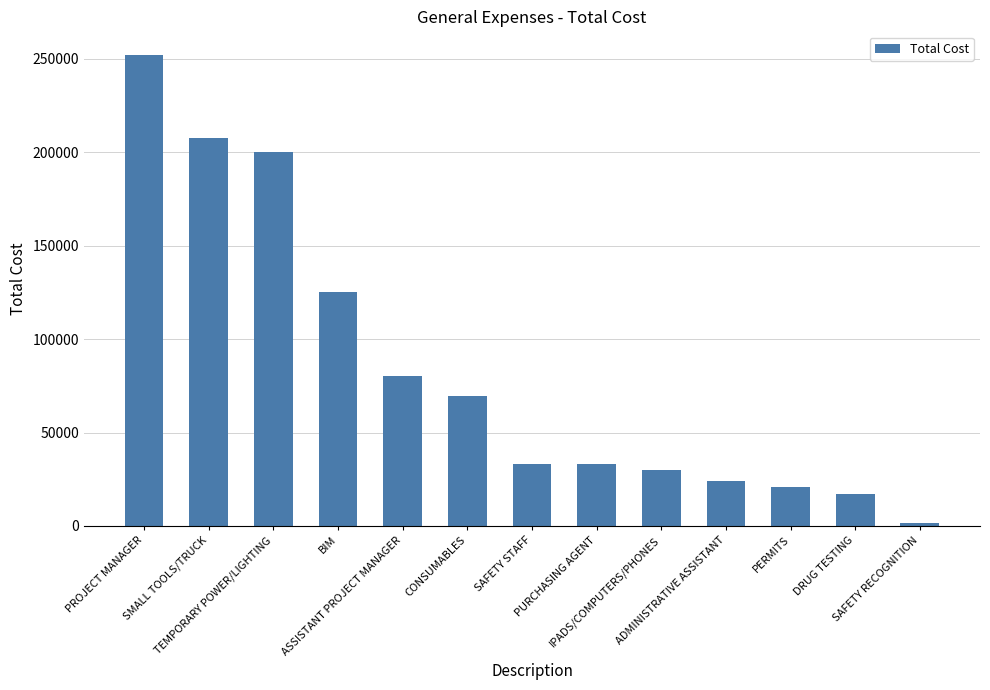

What position from the right is ADMINISTRATIVE ASSISTANT?

4